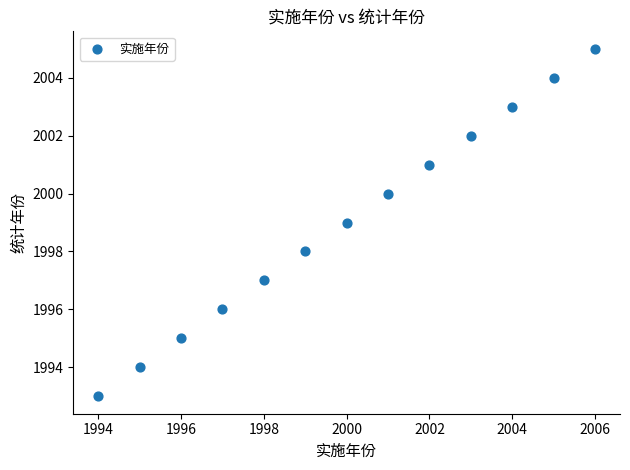

What is the range of X values (max minus min)?

12